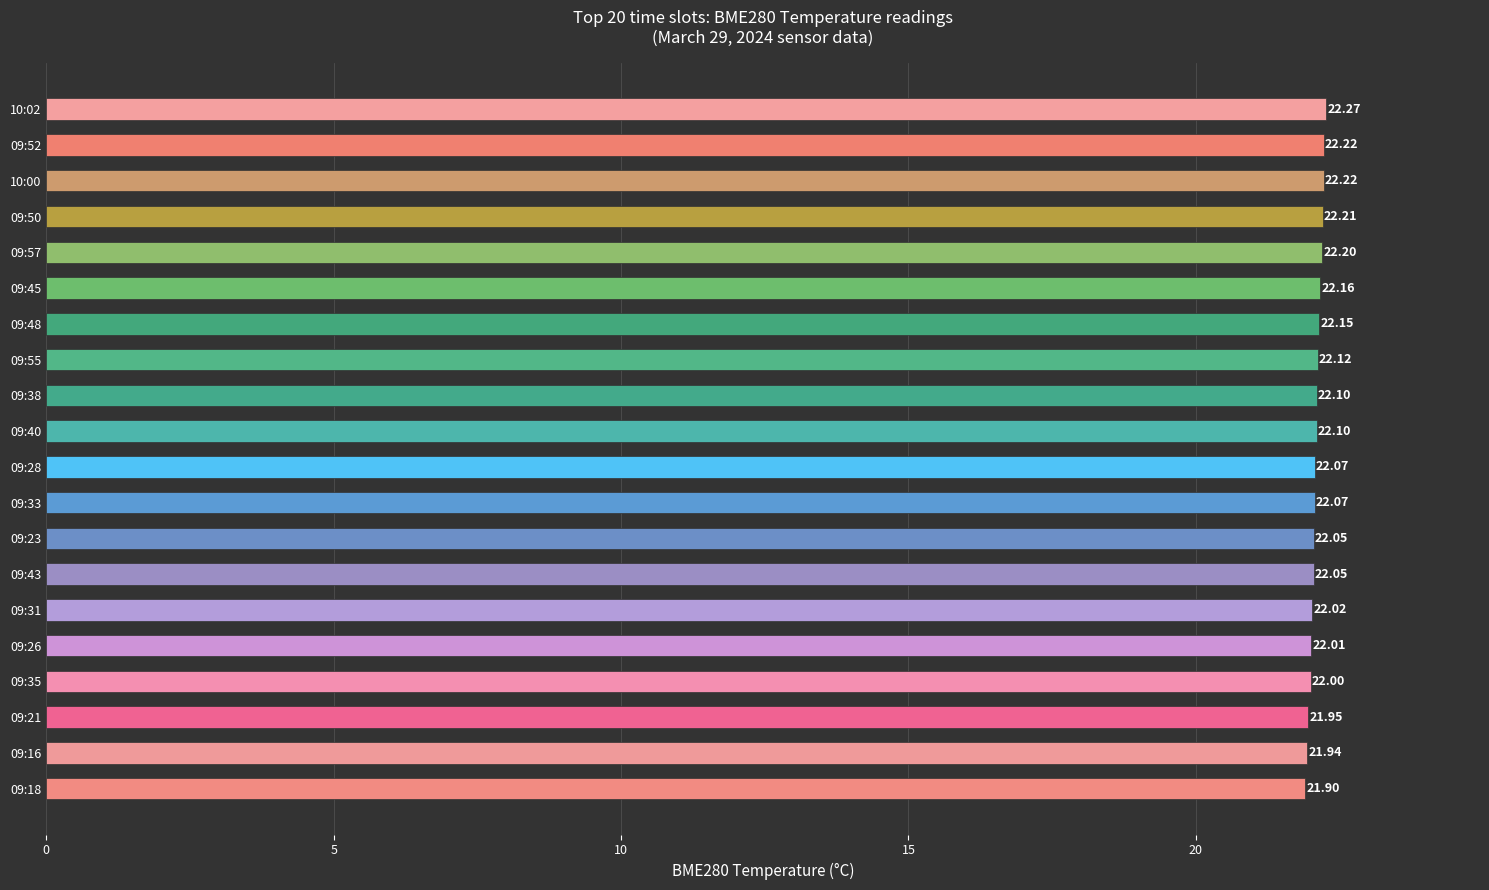

What is the difference between the maximum and second lowest values?

0.3